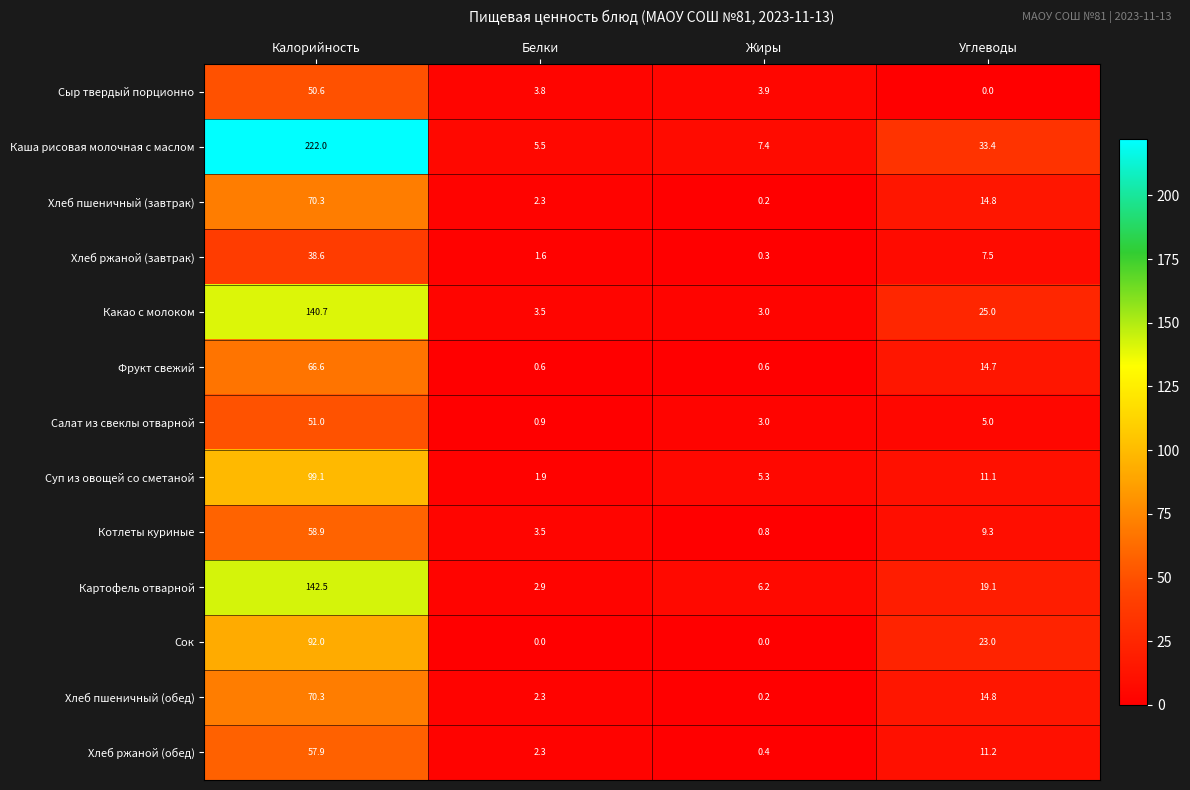

What is the difference between the highest and lowest values at Белки?

5.5